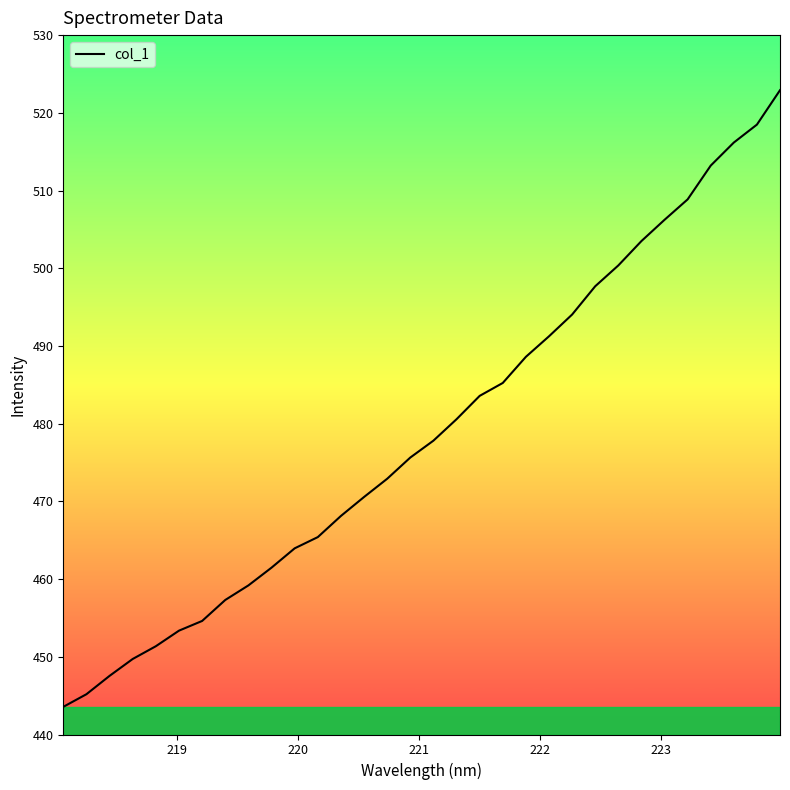

What is the difference between the maximum and minimum values?

79.4